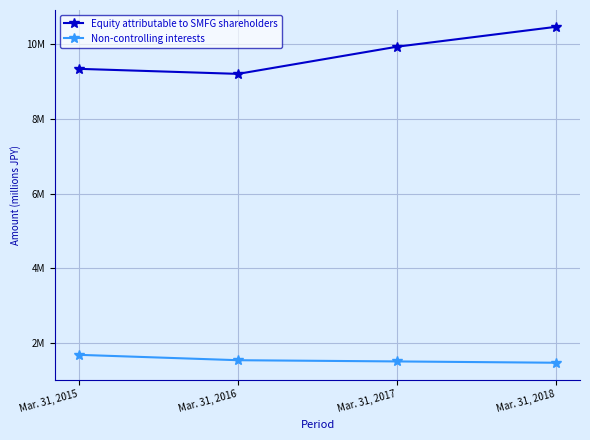

At which category is the sum across all series the highest?

Mar. 31, 2018